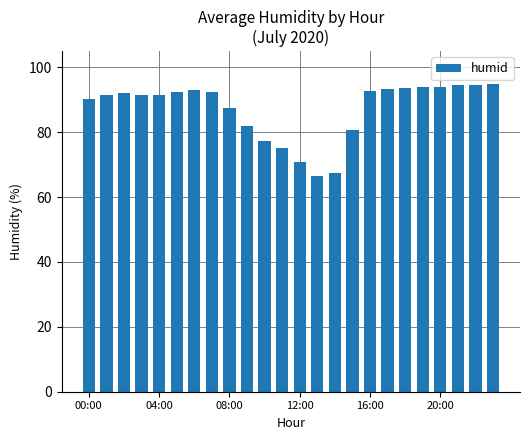

What is the smallest value displayed?

66.4